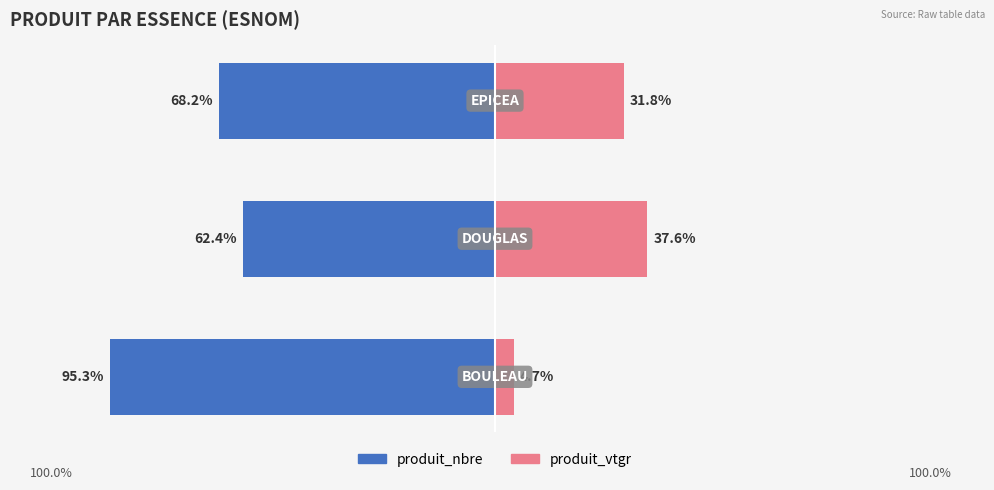

Are the bars grouped side by side (vs. stacked)?

Yes